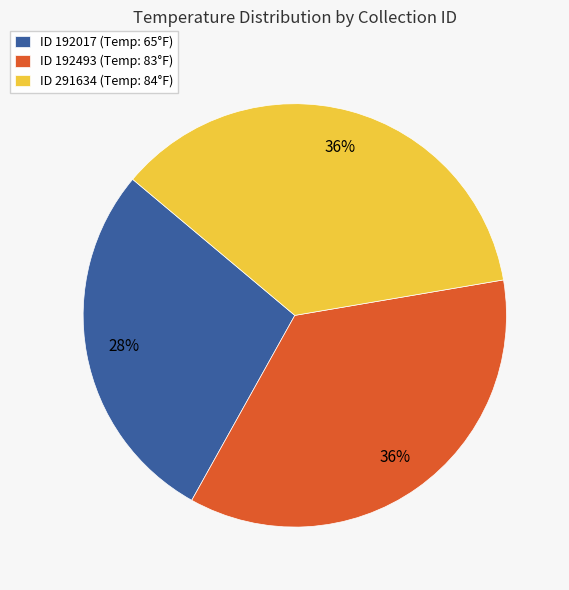

Between ID 192017 (Temp: 65°F) and ID 192493 (Temp: 83°F), which is larger?

ID 192493 (Temp: 83°F)